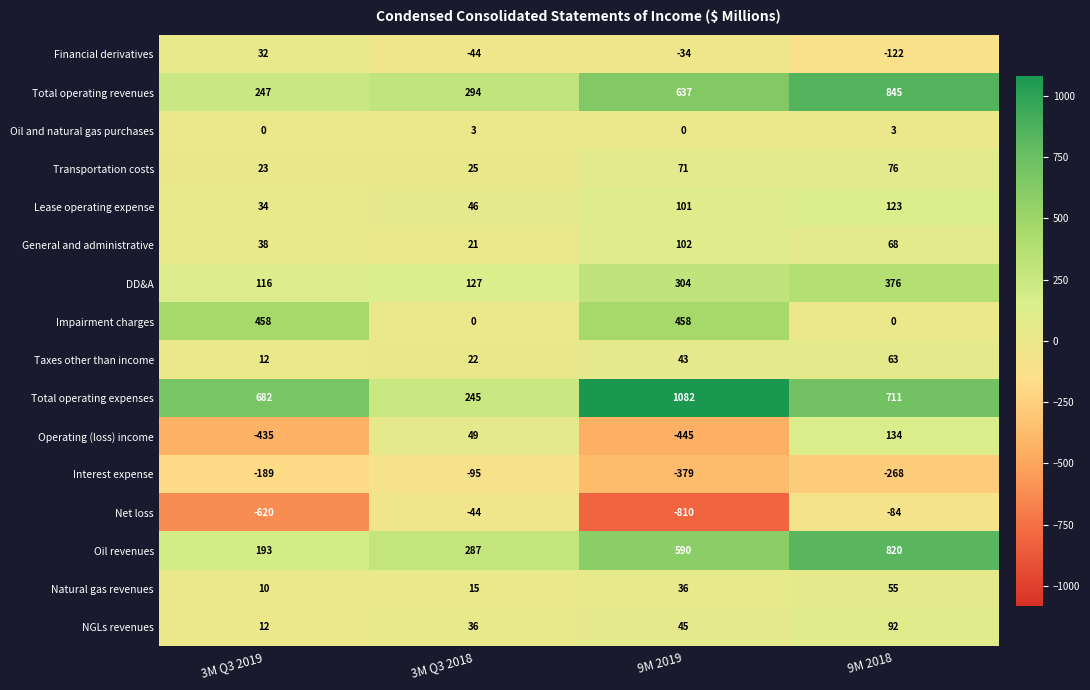

What is the average value of the Interest expense series?

-233